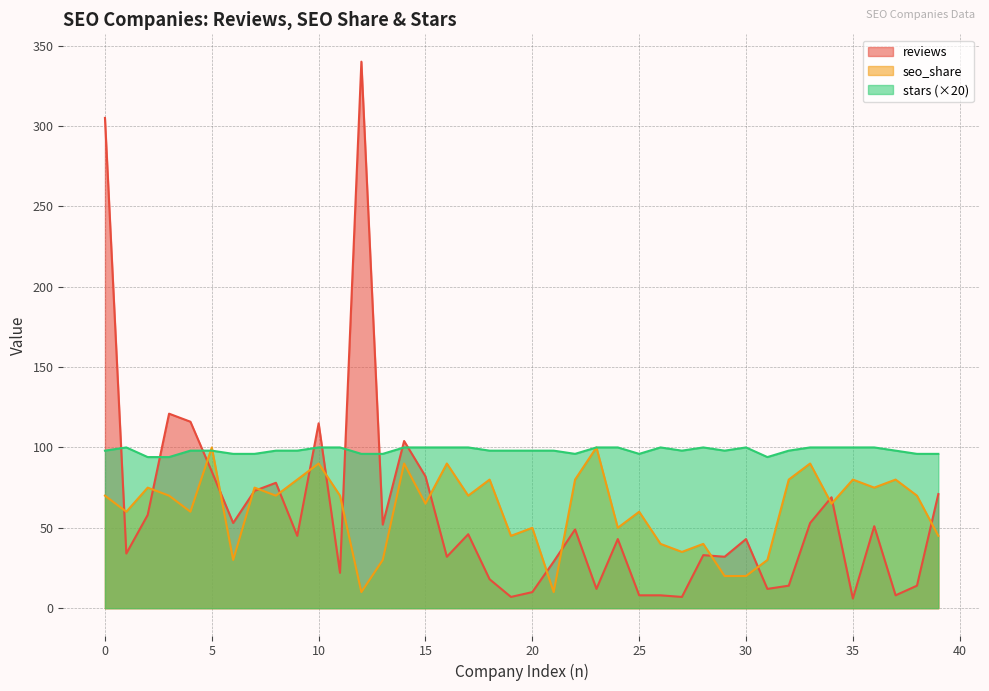

What is the value of the reviews point at the 21st from the left?

10